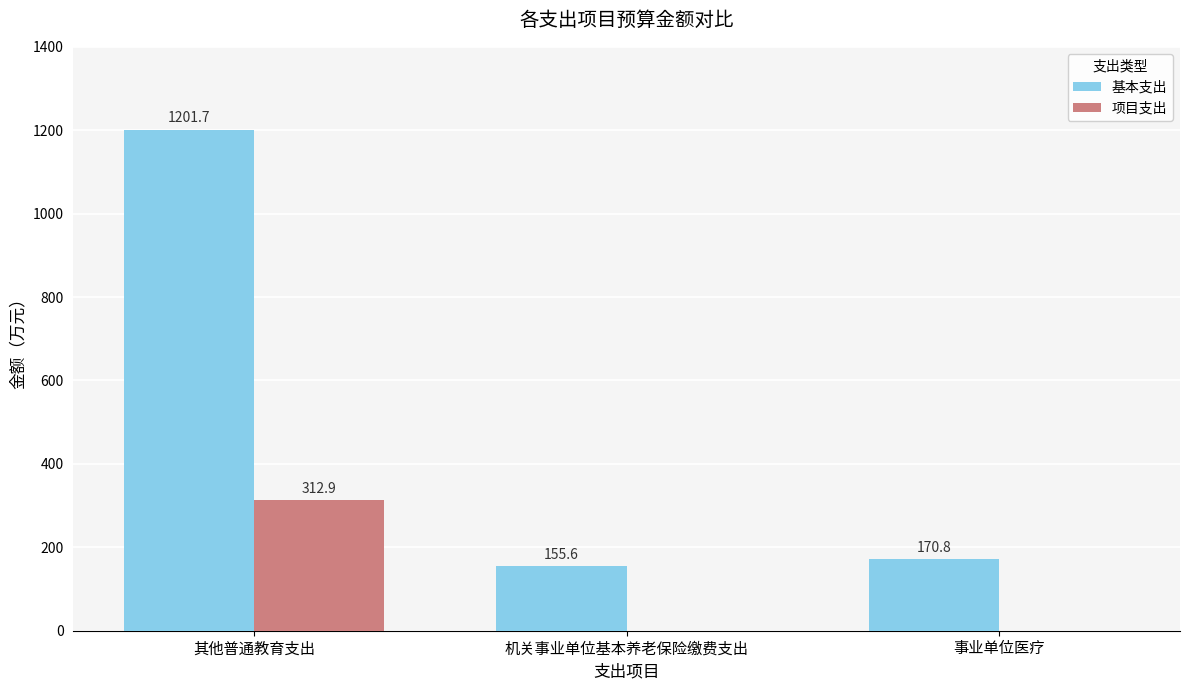

Is the value of 基本支出 at 其他普通教育支出 greater than the value of 项目支出 at 事业单位医疗?

Yes